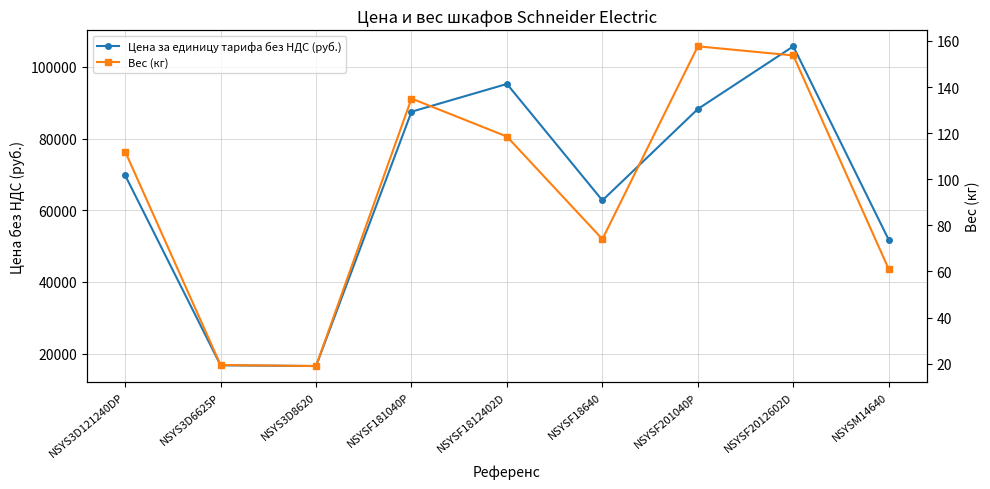

Rank the series by their average value, from highest to lowest.

Цена за единицу тарифа без НДС (руб.), Вес (кг)